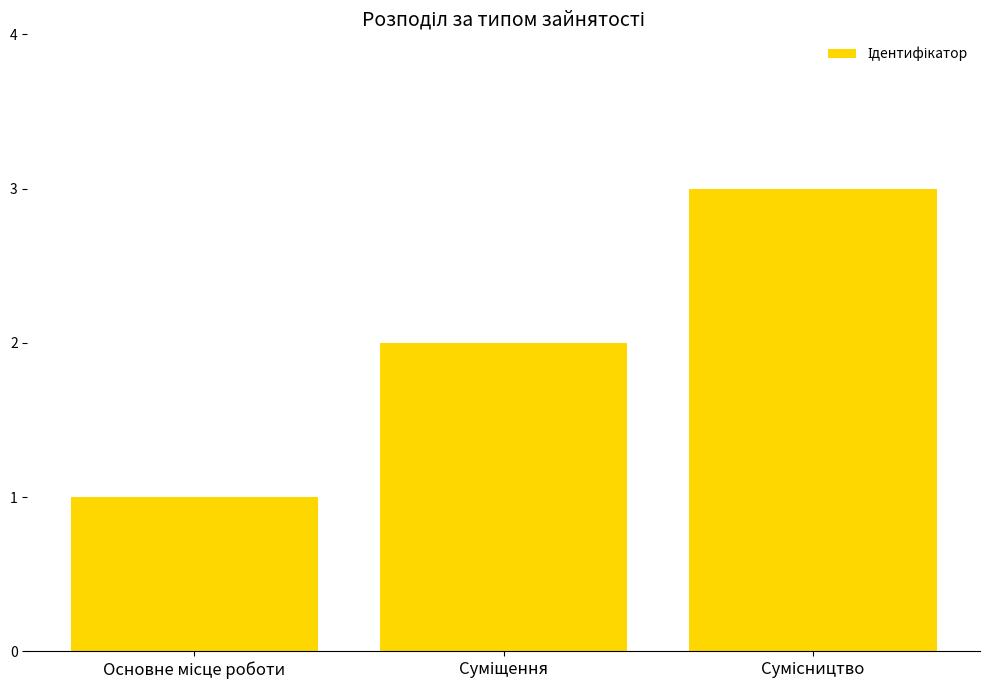

What is the sum of all values?

6